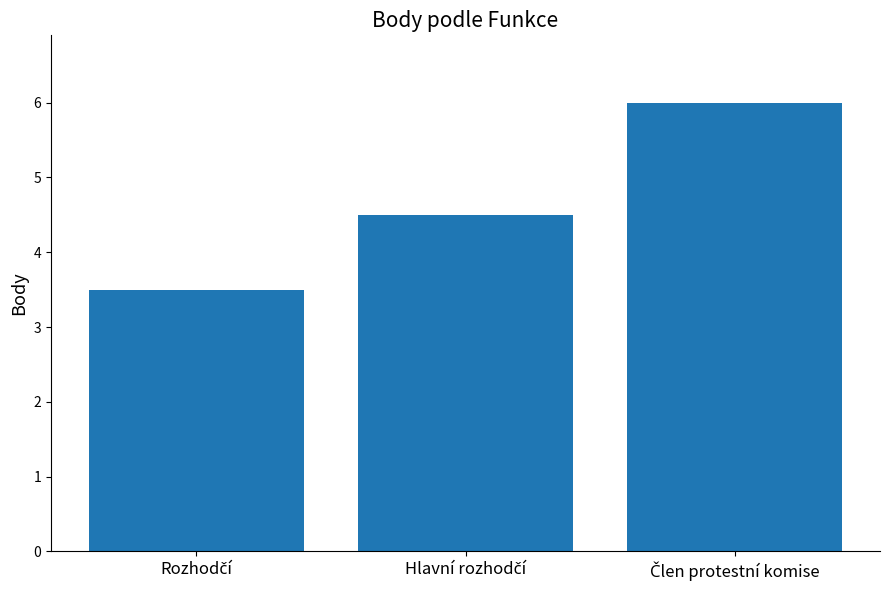

What is the greatest value displayed?

6.0